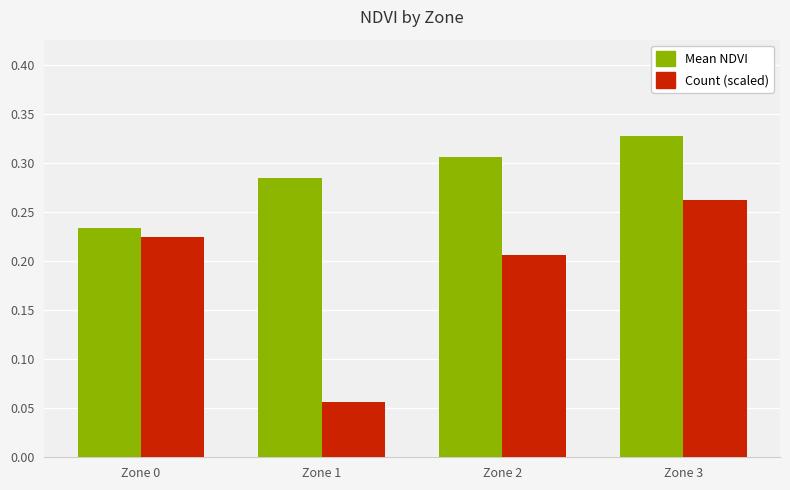

Rank the series by their maximum value, from highest to lowest.

Mean NDVI, Count (scaled)